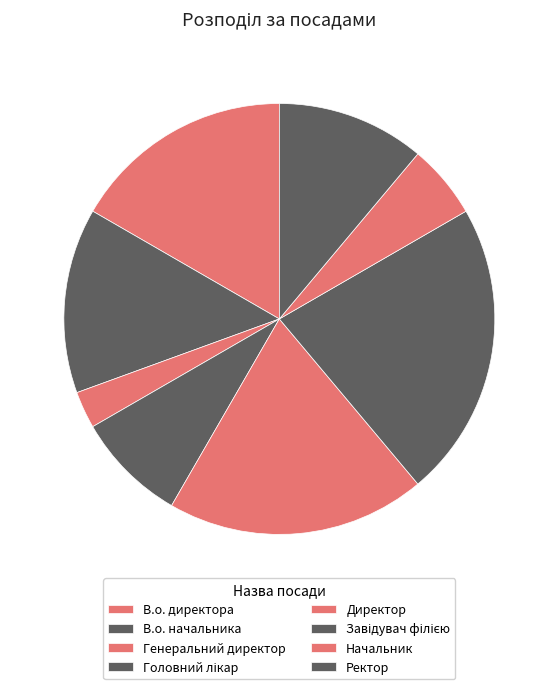

What percentage is NOT represented by В.о. директора?

83.3%